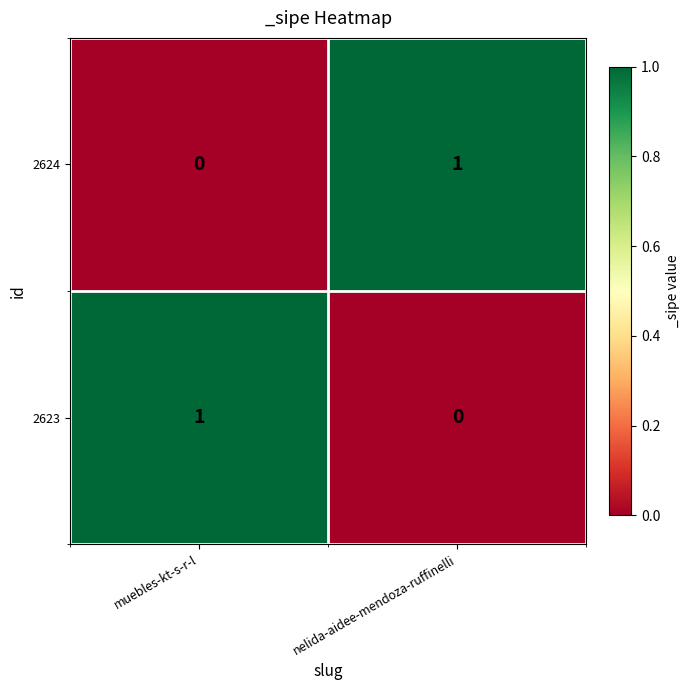

How many values in the 2624 series are below 1?

1